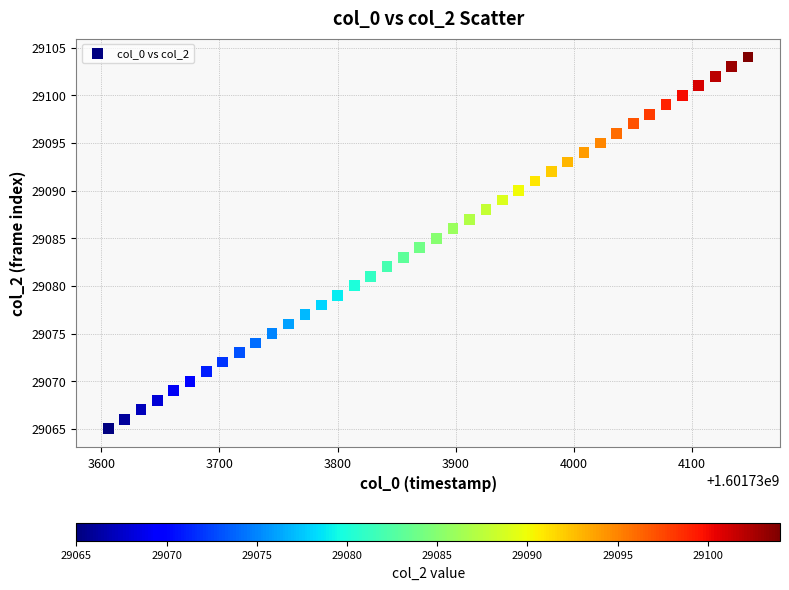

What is the range of Y values (max minus min)?

39